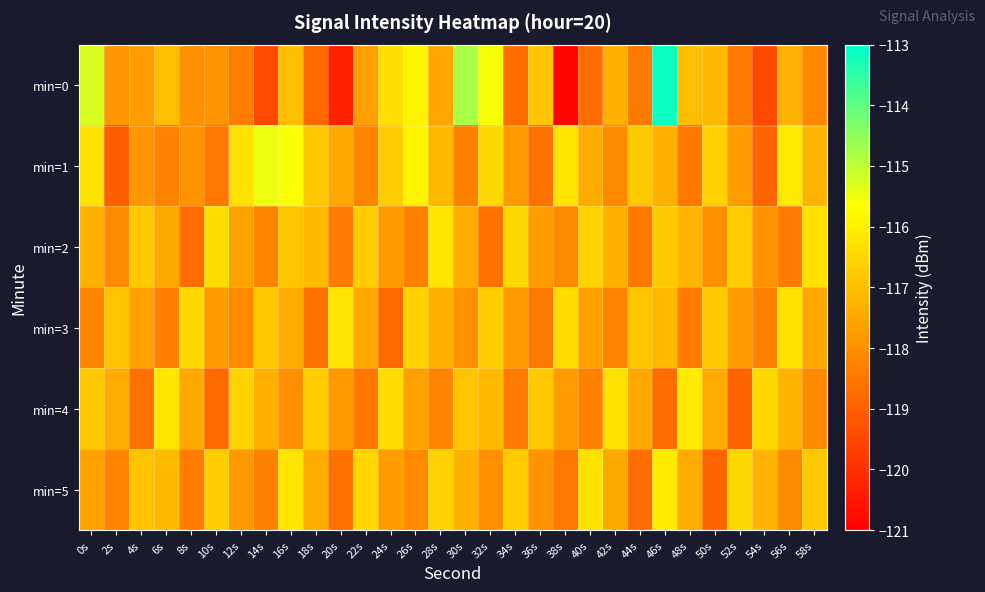

Between 30s and 52s, which series saw the biggest shift?

min=0